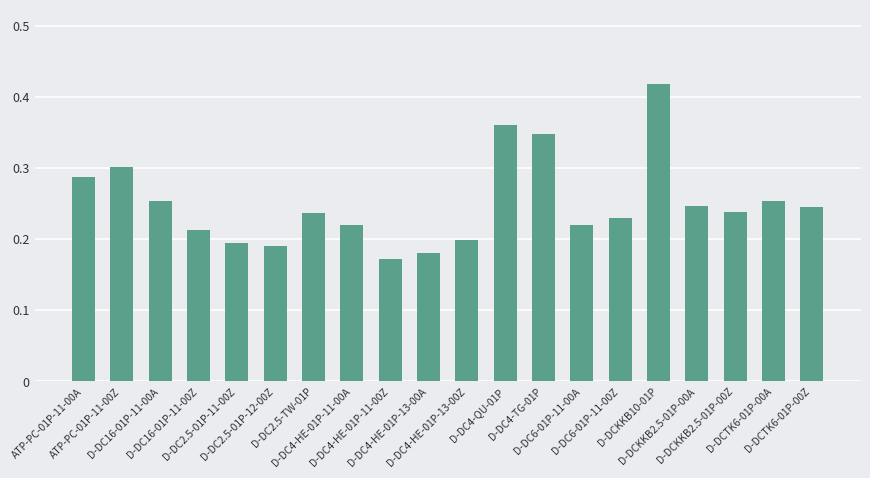

Count the values in the range 0 to 1.

20